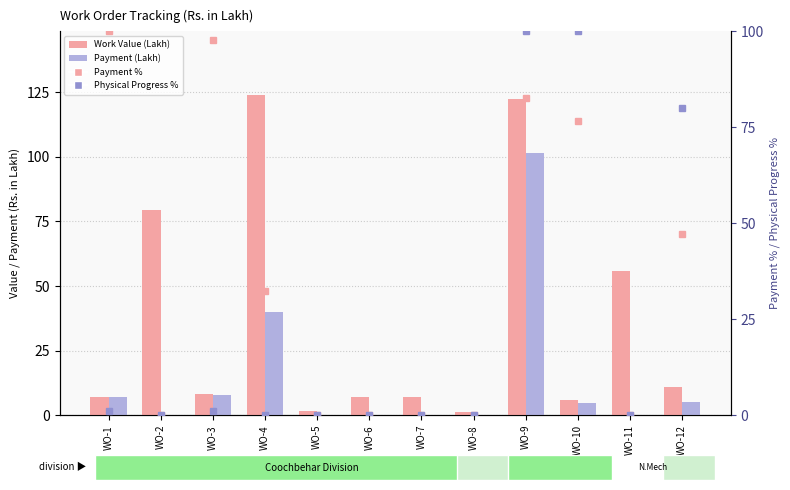

Rank the series at WO-5 from lowest to highest value.

Payment (Lakh), Payment %, Physical Progress %, Work Value (Lakh)